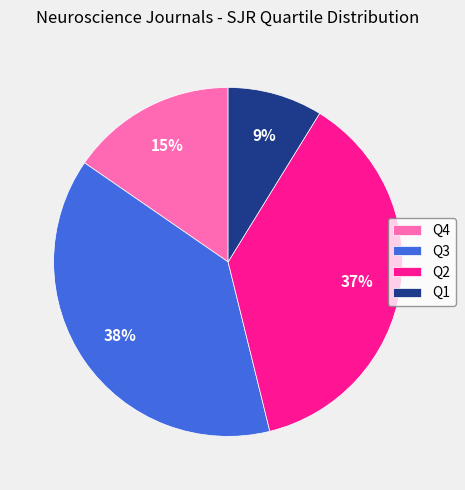

To the nearest percent, what portion does Q3 represent?

38%